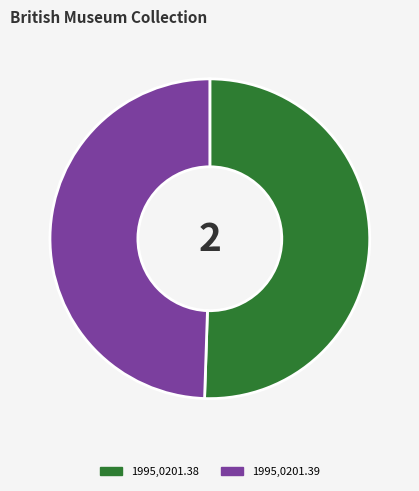

Which category accounts for the majority?

1995,0201.38